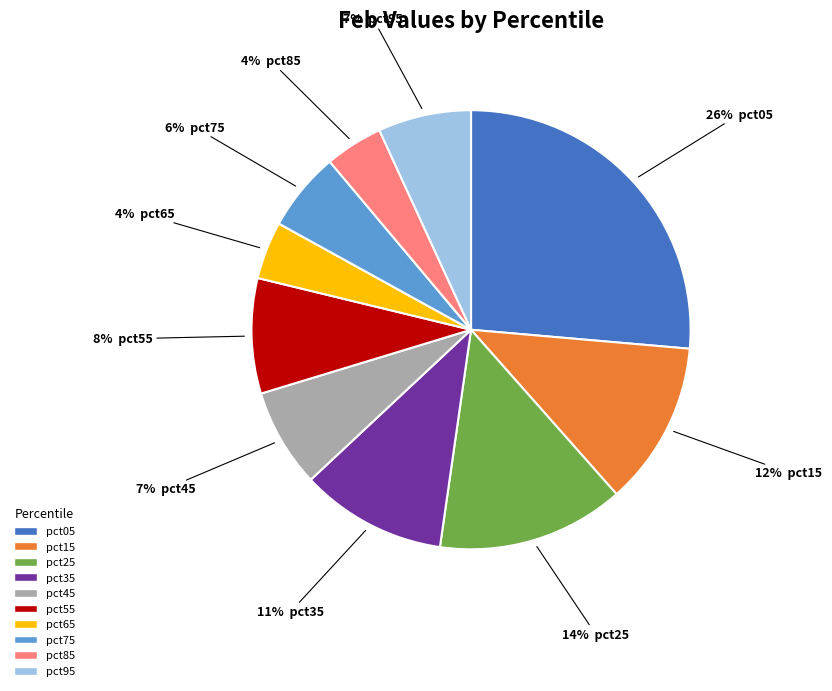

Between pct35 and pct95, which is larger?

pct35